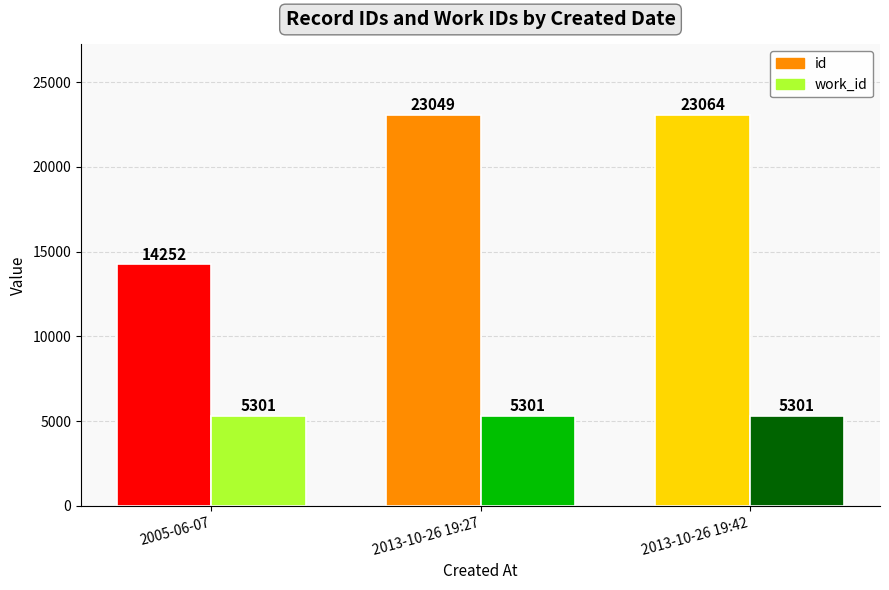

Rank the series at 2005-06-07 from lowest to highest value.

work_id, id